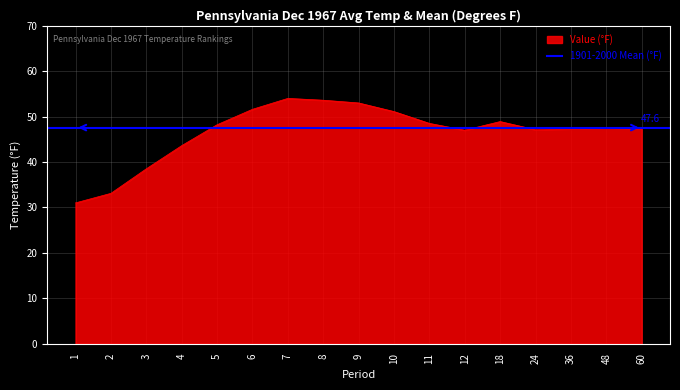

What is the sum of the values at 8 and 4?

97.2